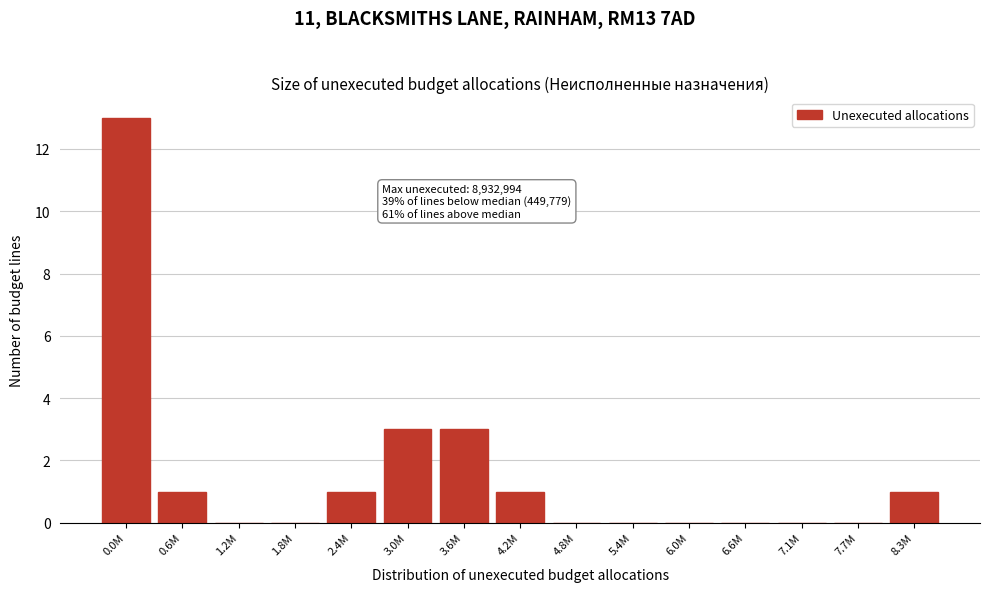

Reading left to right, list all the values displayed in this chart.

0.0M=13	0.6M=1	1.2M=0	1.8M=0	2.4M=1	3.0M=3	3.6M=3	4.2M=1	4.8M=0	5.4M=0	6.0M=0	6.6M=0	7.1M=0	7.7M=0	8.3M=1